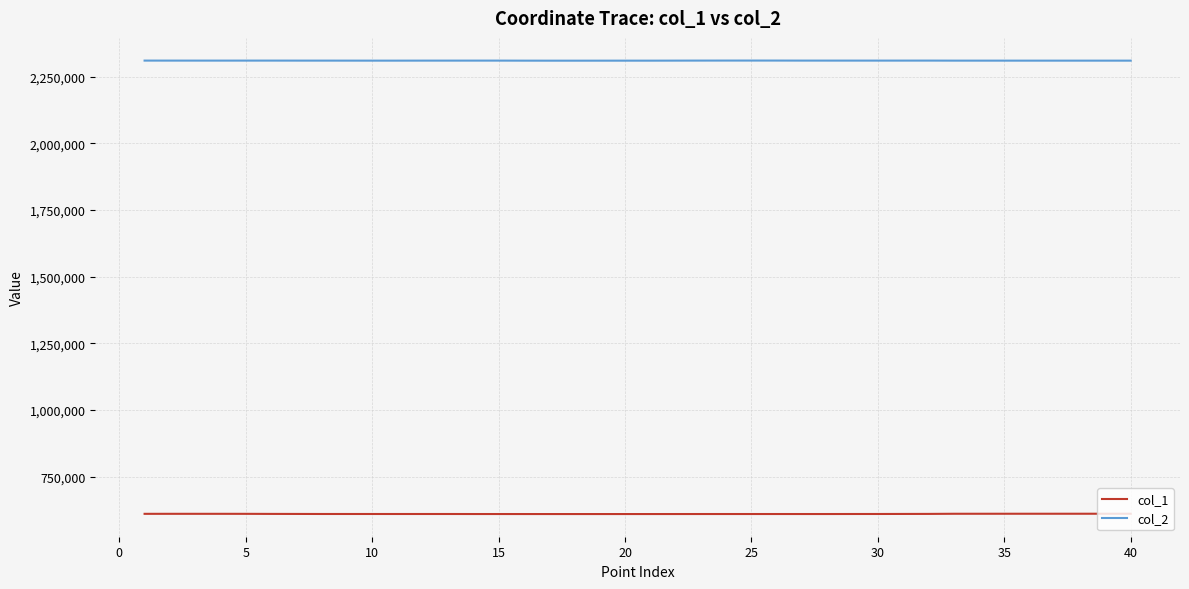

List the series in order of their peak value, lowest first.

col_1, col_2